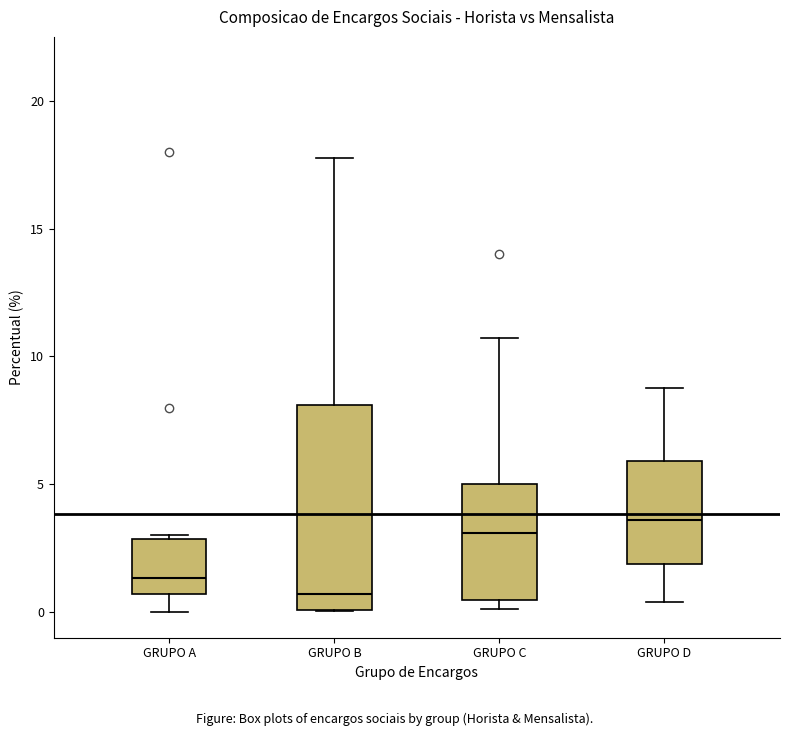

Comparing the boxes themselves (not the whiskers), which one is the tallest?

GRUPO B